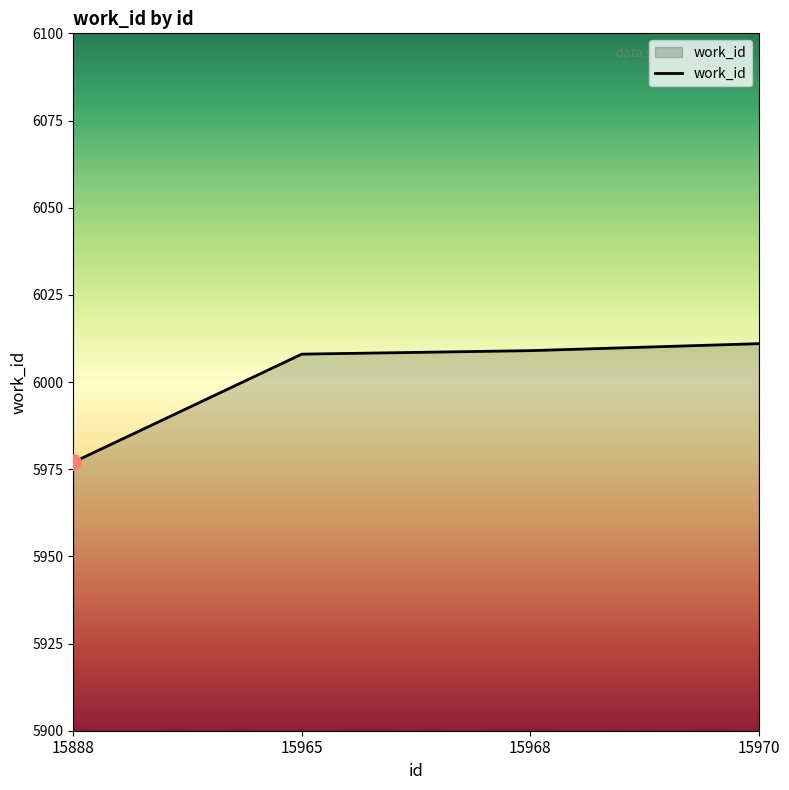

Which has a higher value, 15970 or 15888?

15970